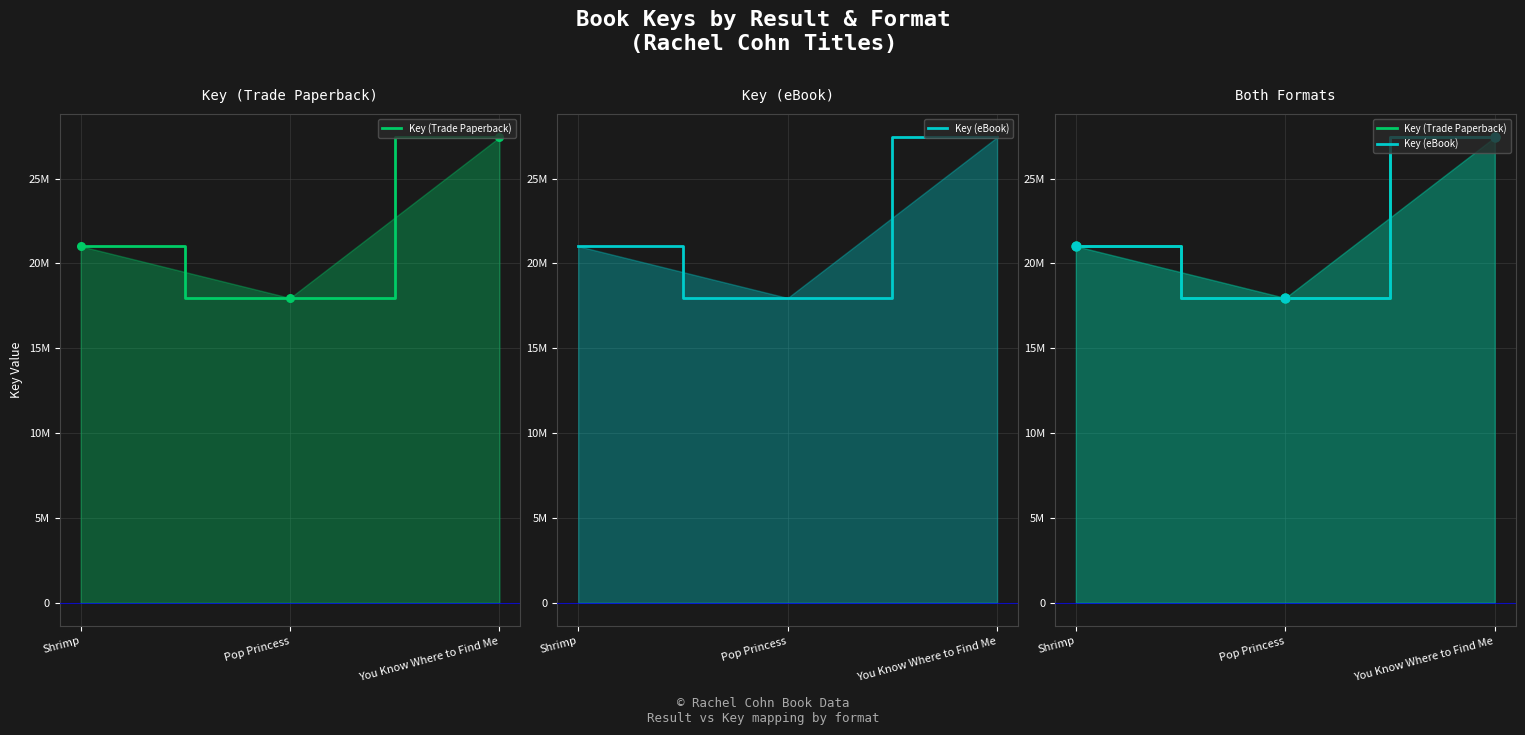

Which series has the largest Y range (max minus min)?

Key (Trade Paperback)